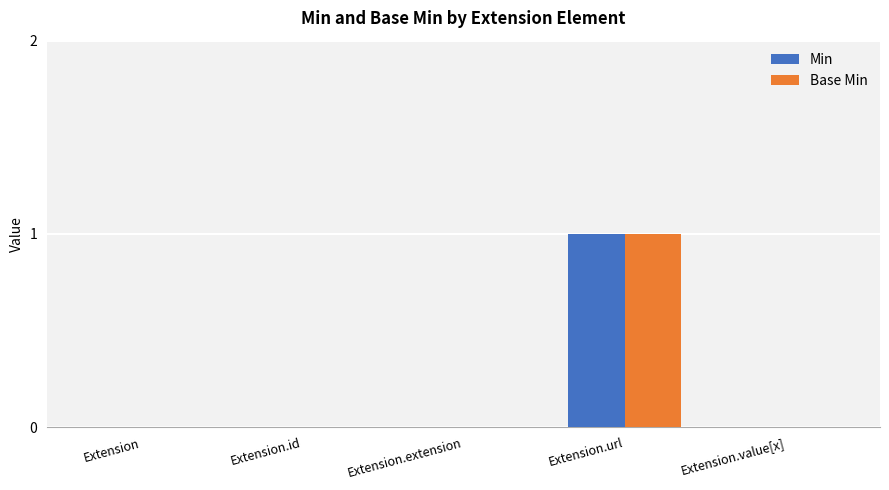

Which category has the highest value across all series?

Extension.url